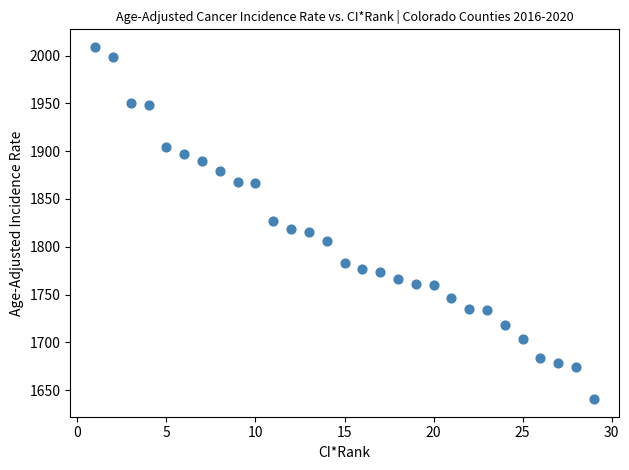

What is the range of X values (max minus min)?

28.0